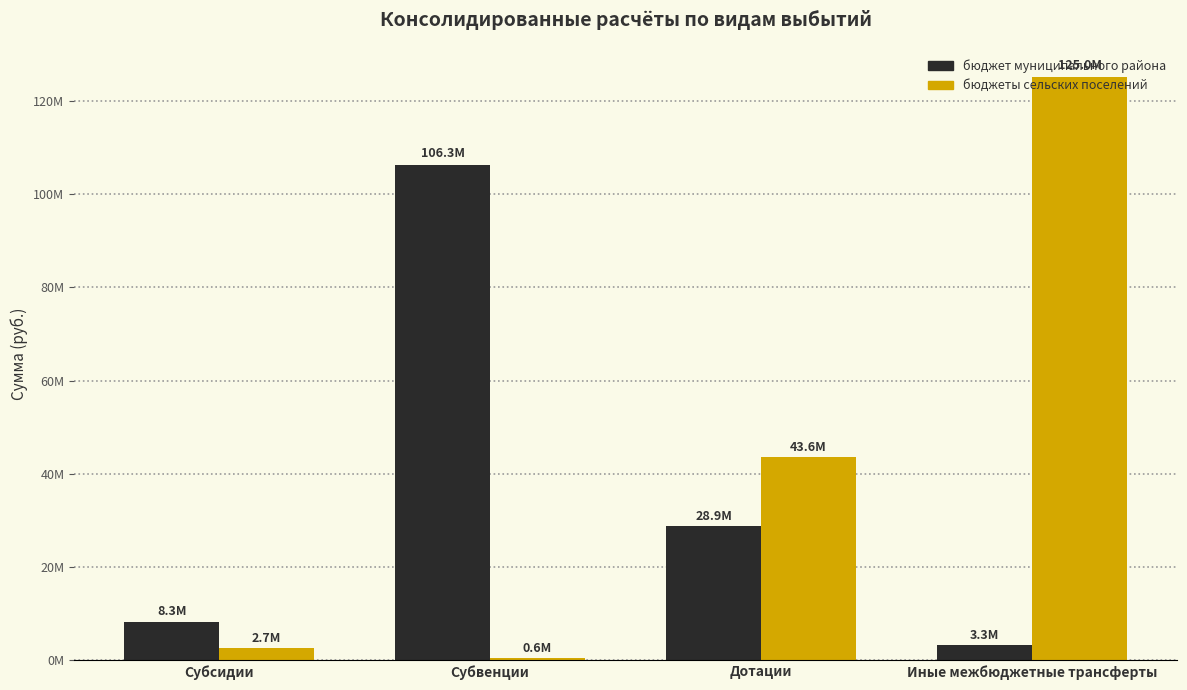

Which category has the lowest value in the бюджет муниципального района series?

Иные межбюджетные трансферты